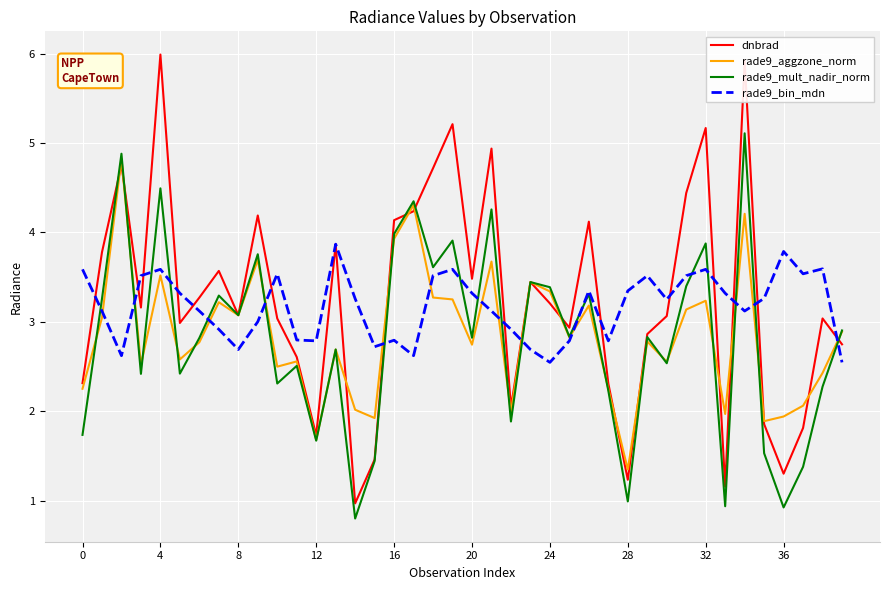

Which series has the widest spread of values?

dnbrad